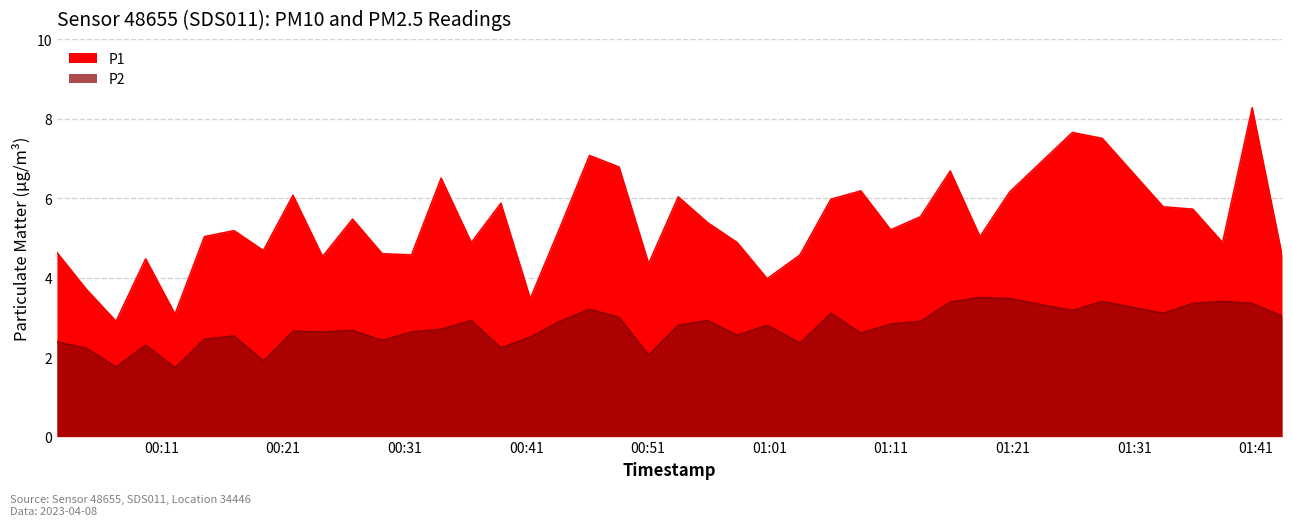

Count the number of data series in this chart.

2